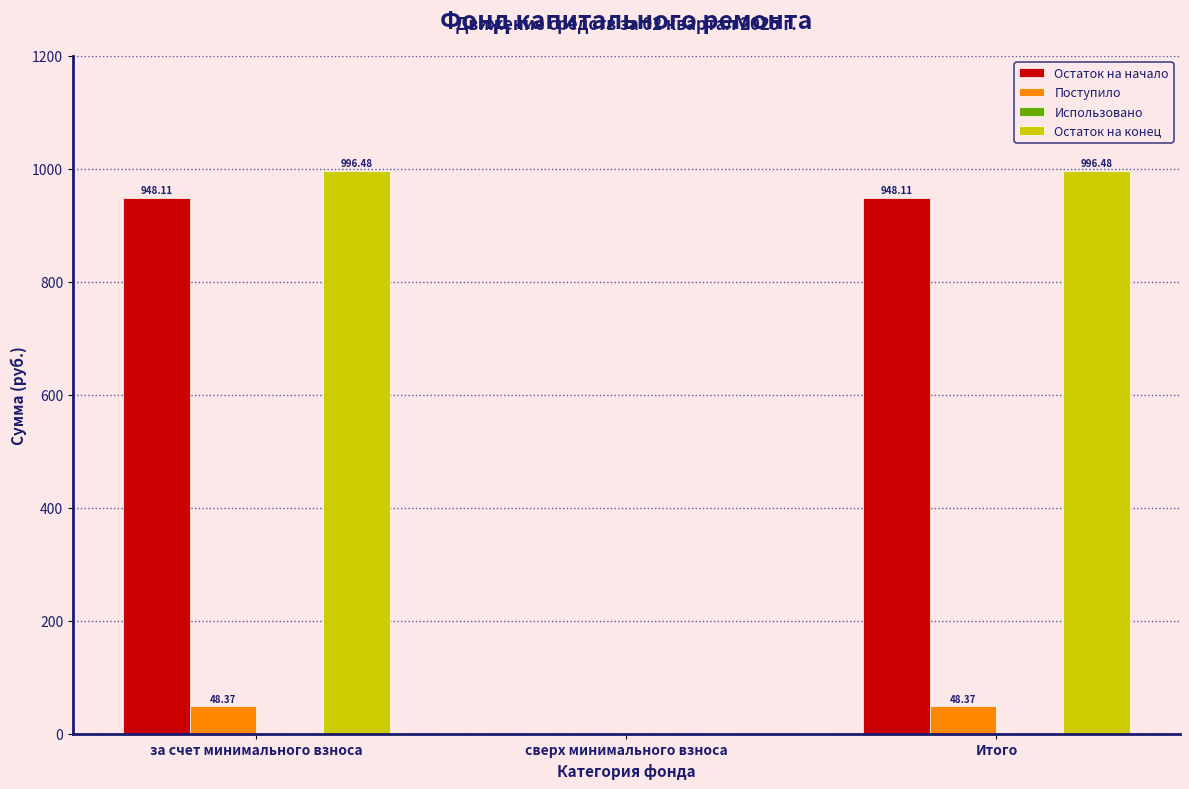

Is the value of Остаток на конец at Итого greater than the value of Остаток на начало at сверх минимального взноса?

Yes